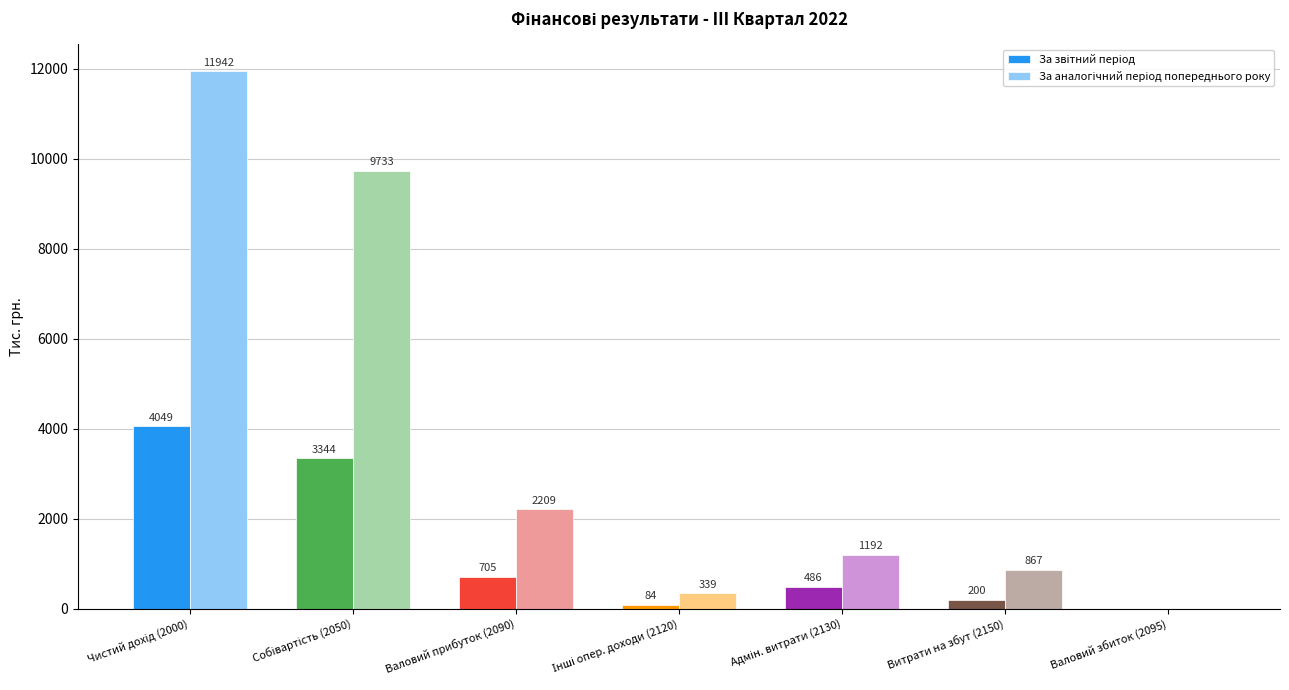

What is the total value across all series at Валовий прибуток (2090)?

2914